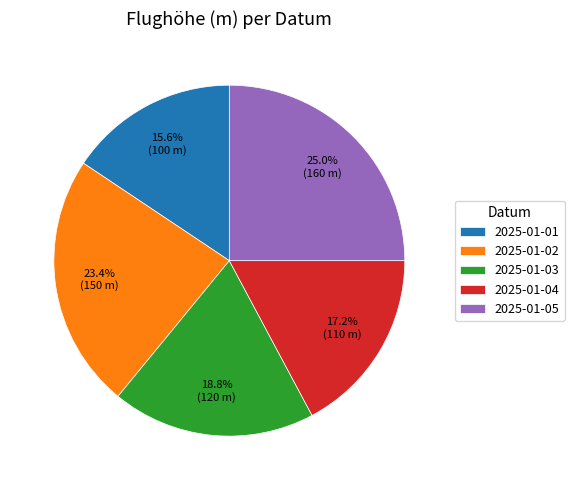

To the nearest percent, what is the difference between the 2025-01-01 and 2025-01-05 slice percentages?

9%